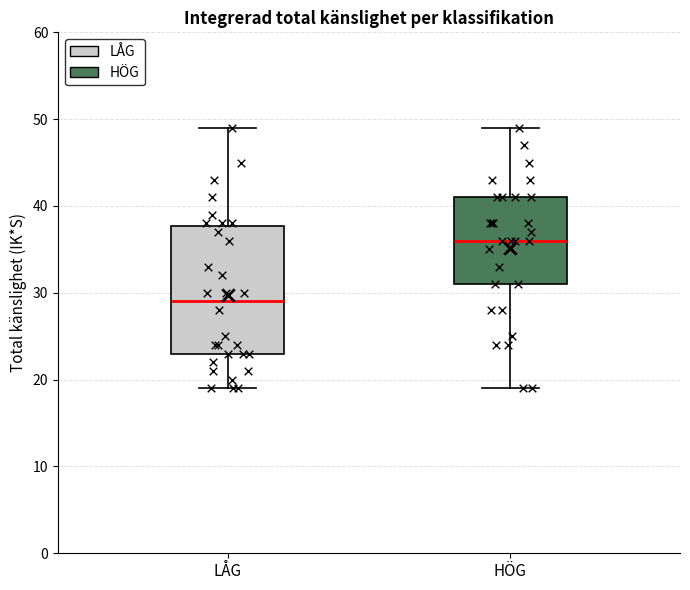

Reading left to right, read every box against the y-axis: the position of its median line, the range the box covers, and the ends of its whiskers. The values are not printed on the chart, so give them approximately, as read against the axis.

LÅG: median 29, box 23 to 38, whiskers 19 to 49
HÖG: median 36, box 31 to 41, whiskers 19 to 49